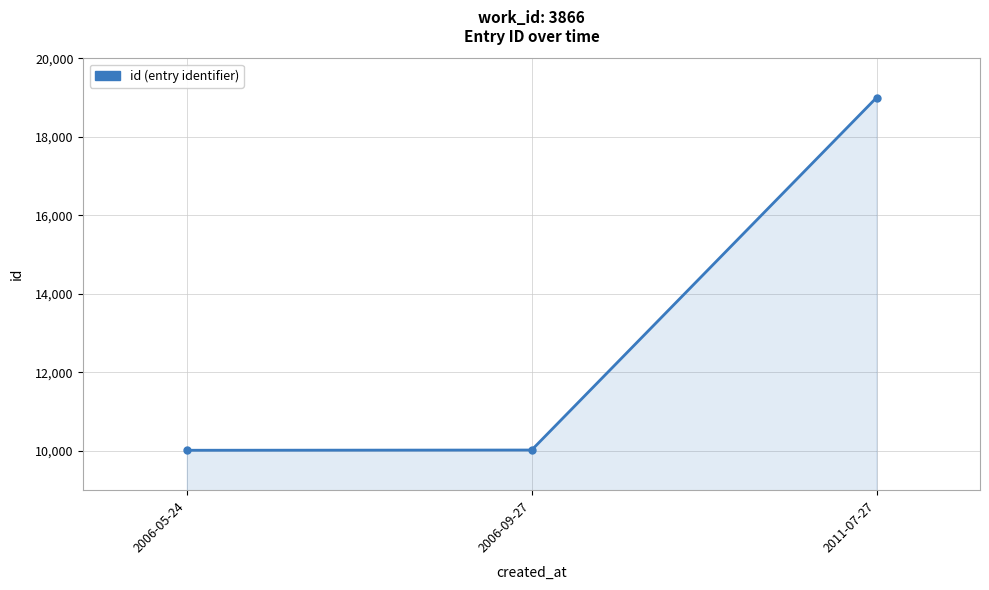

Is it true that the value at 2011-07-27 is 31775?

False